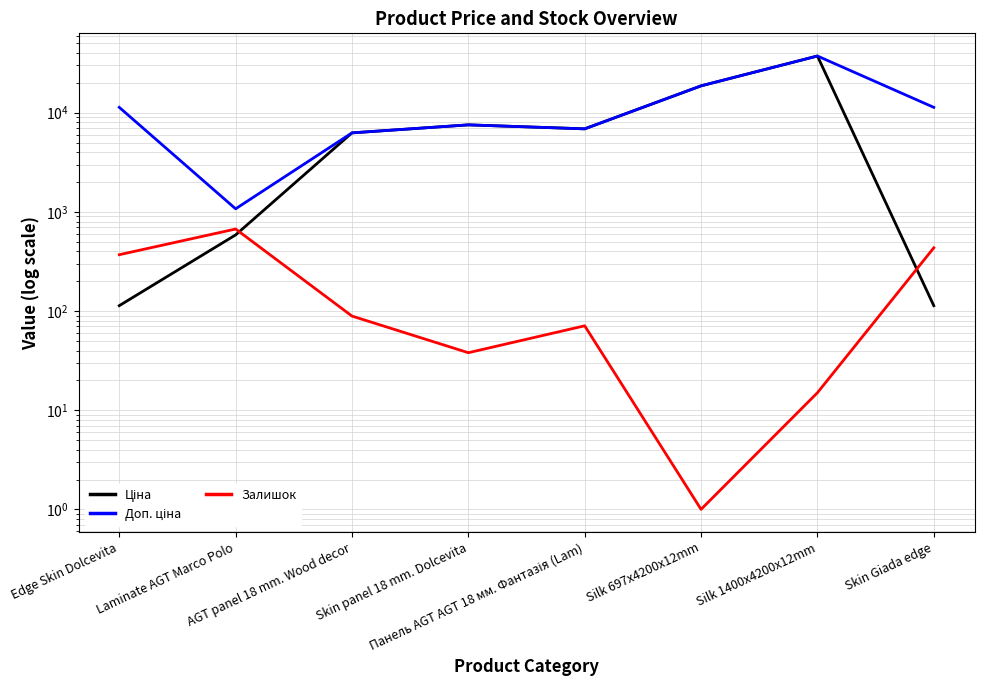

How many data points in Залишок are above 89?

3